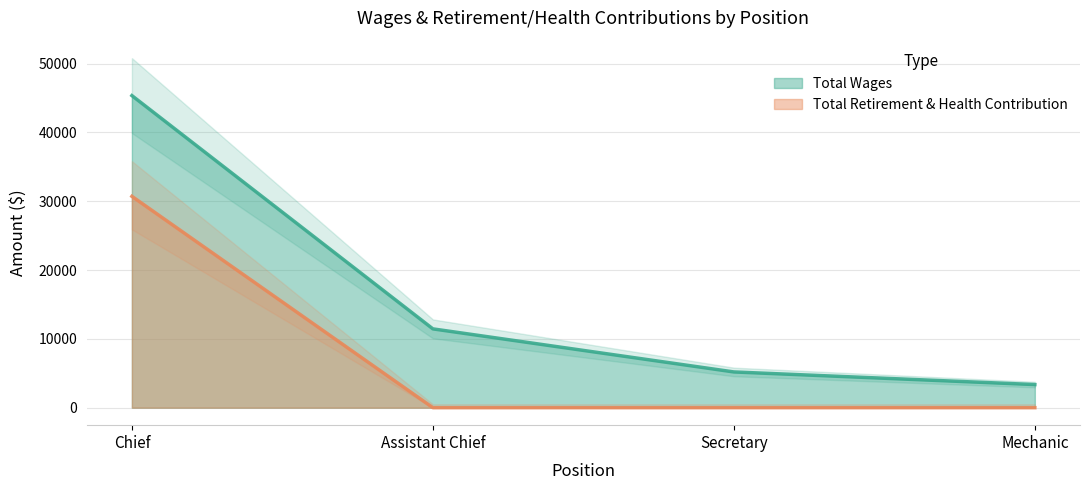

Rank the series at Secretary from lowest to highest value.

Total Retirement & Health Contribution, Total Wages